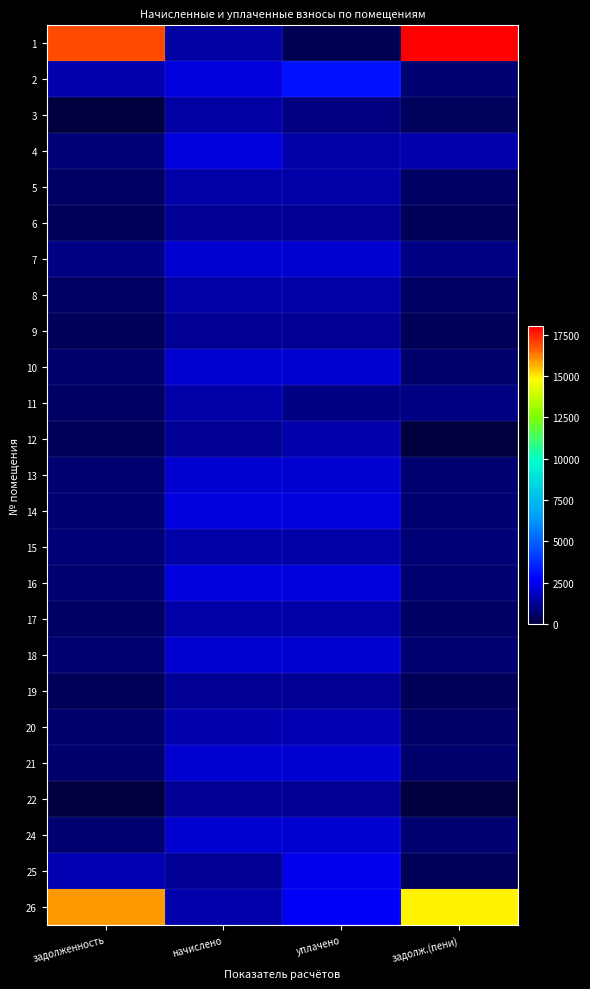

What is the spread (max minus min) of values at задолженность?

16933.2